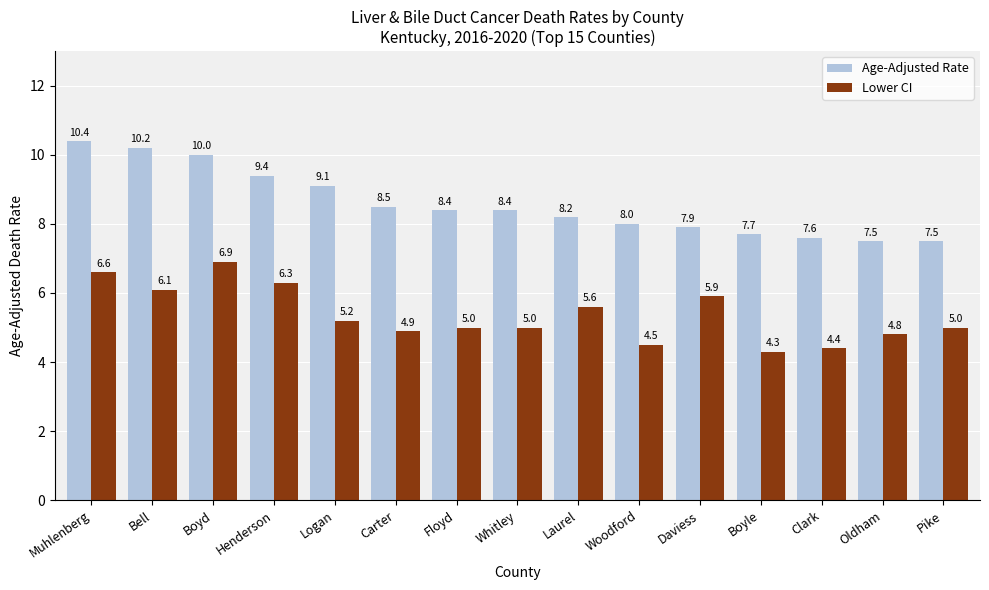

What is the lowest value of the Age-Adjusted Rate series?

7.5